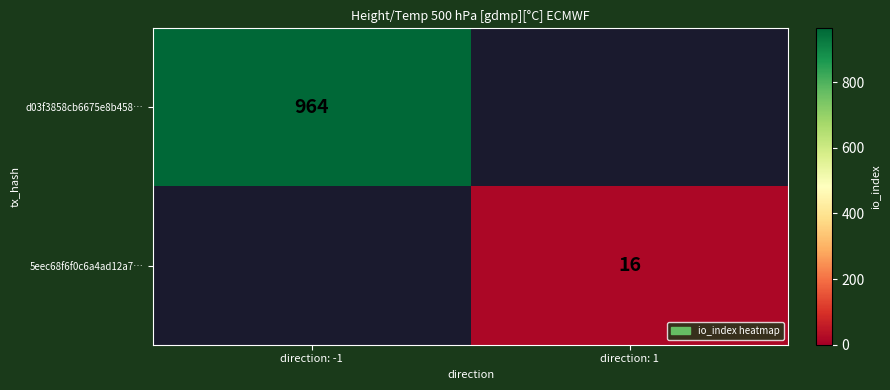

What is the greatest value displayed?

964